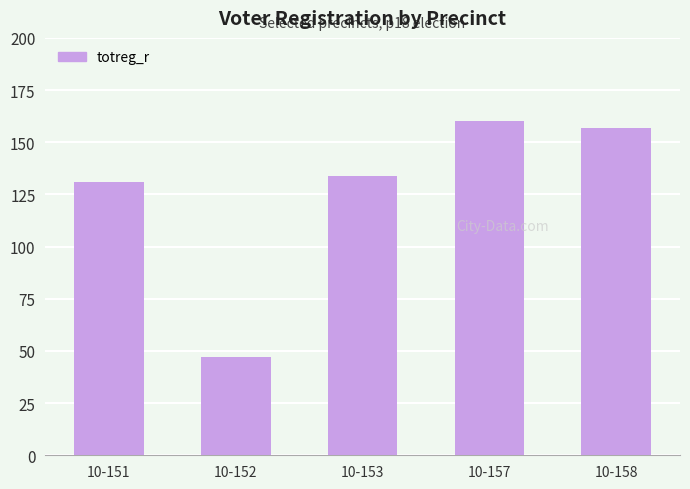

Reading left to right, what are all the values shown in this chart?

131	47	134	160	157